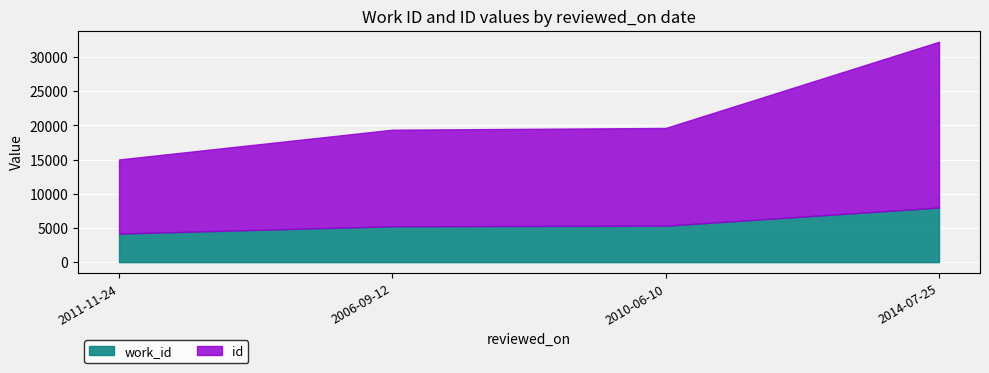

Between 2006-09-12 and 2010-06-10, which series saw the biggest shift?

id